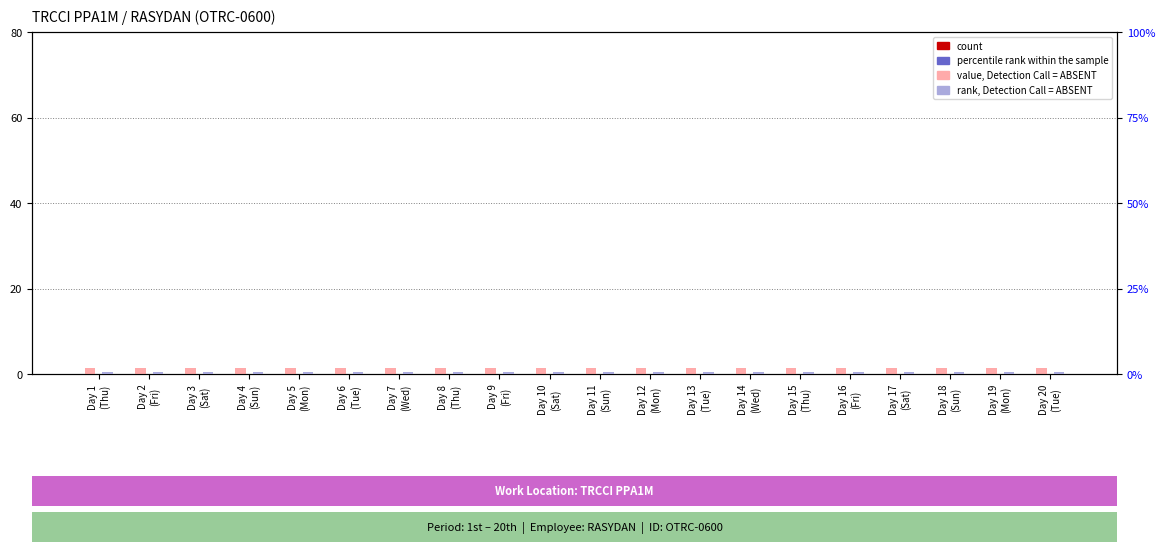

True or false: percentile rank within the sample has a value of 0.0 at Day 6
(Tue).

True